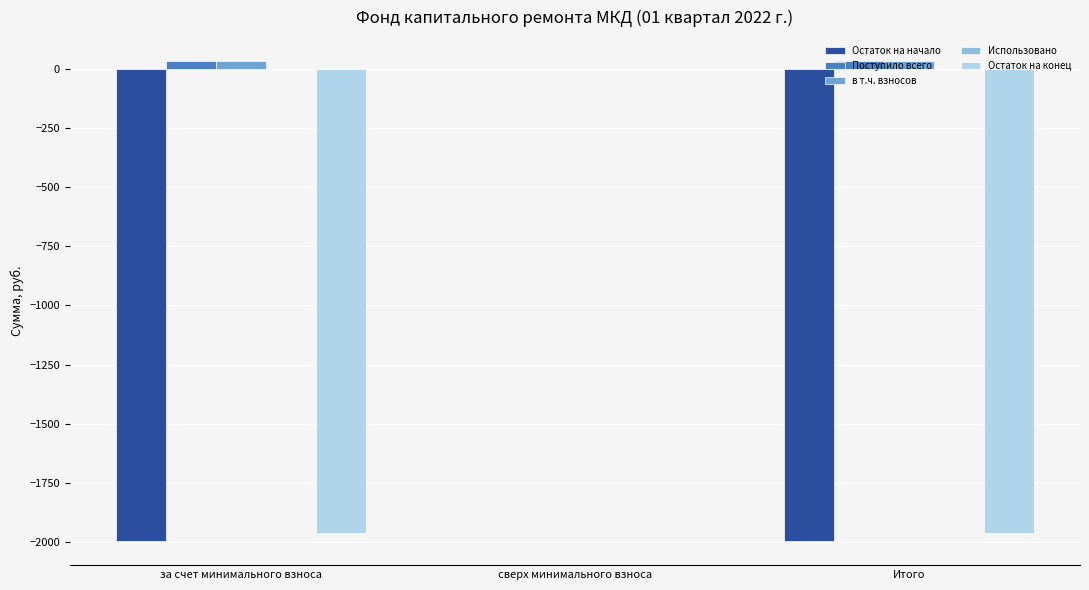

Between за счет минимального взноса and сверх минимального взноса, which series saw the biggest shift?

Остаток на начало